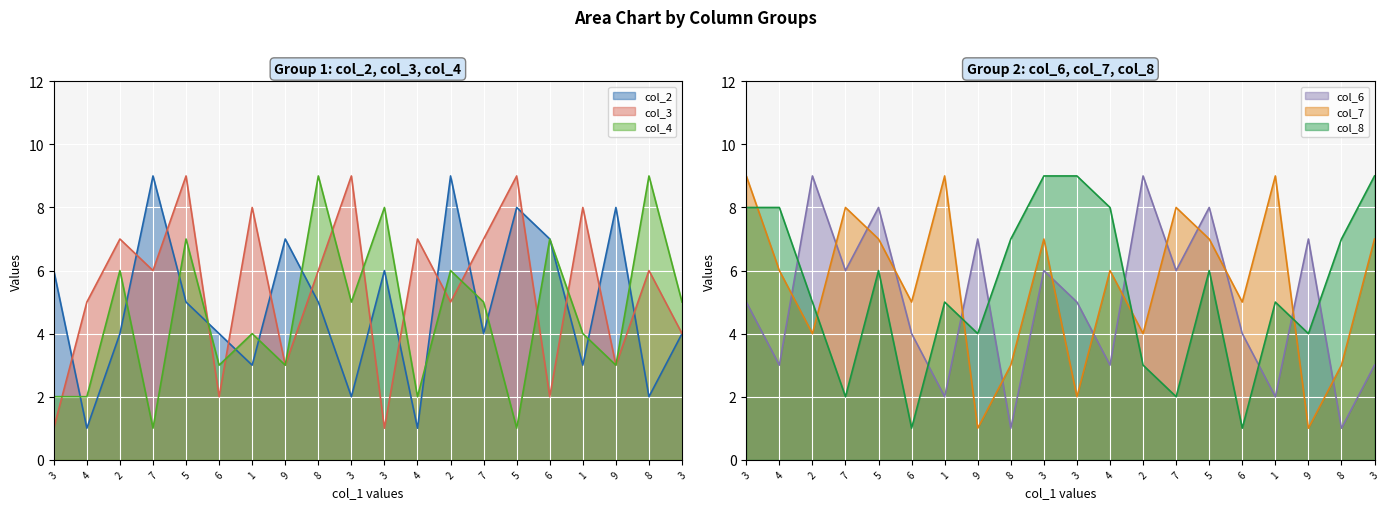

Reading right to left, transcribe all the data shown in this chart.

col_2: 3=4	8=2	9=8	1=3	6=7	5=8	7=4	2=9	4=1	3=6	3=2	8=5	9=7	1=3	6=4	5=5	7=9	2=4	4=1	3=6
col_3: 3=4	8=6	9=3	1=8	6=2	5=9	7=7	2=5	4=7	3=1	3=9	8=6	9=3	1=8	6=2	5=9	7=6	2=7	4=5	3=1
col_4: 3=5	8=9	9=3	1=4	6=7	5=1	7=5	2=6	4=2	3=8	3=5	8=9	9=3	1=4	6=3	5=7	7=1	2=6	4=2	3=2
col_6: 3=3	8=1	9=7	1=2	6=4	5=8	7=6	2=9	4=3	3=5	3=6	8=1	9=7	1=2	6=4	5=8	7=6	2=9	4=3	3=5
col_7: 3=7	8=3	9=1	1=9	6=5	5=7	7=8	2=4	4=6	3=2	3=7	8=3	9=1	1=9	6=5	5=7	7=8	2=4	4=6	3=9
col_8: 3=9	8=7	9=4	1=5	6=1	5=6	7=2	2=3	4=8	3=9	3=9	8=7	9=4	1=5	6=1	5=6	7=2	2=5	4=8	3=8